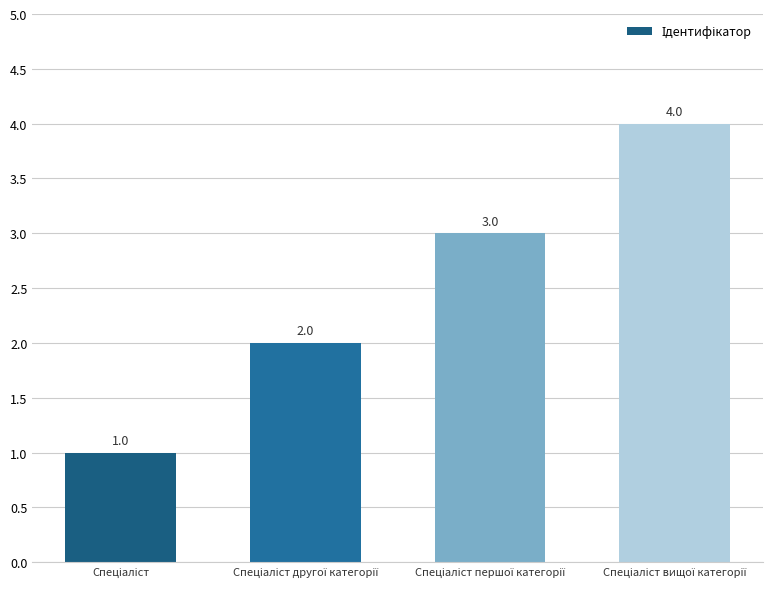

Count the values in the range 2 to 4.

3